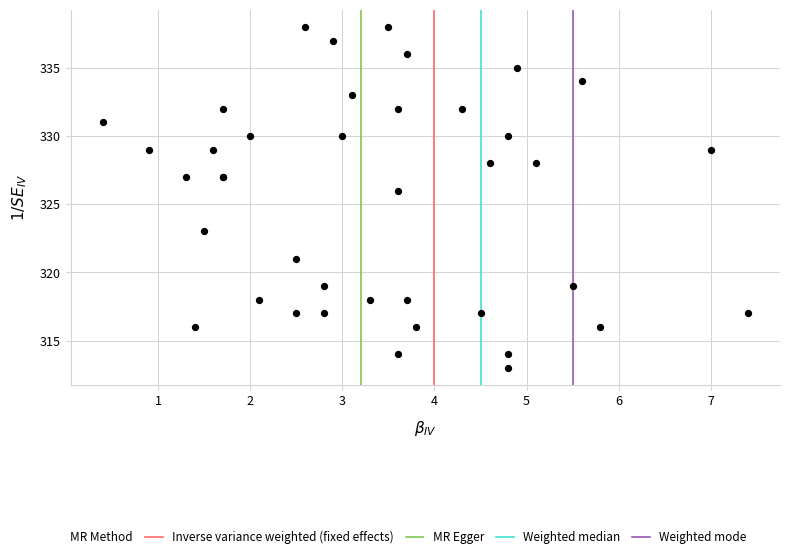

What Y value in the scatter plot is closest to 325?

326